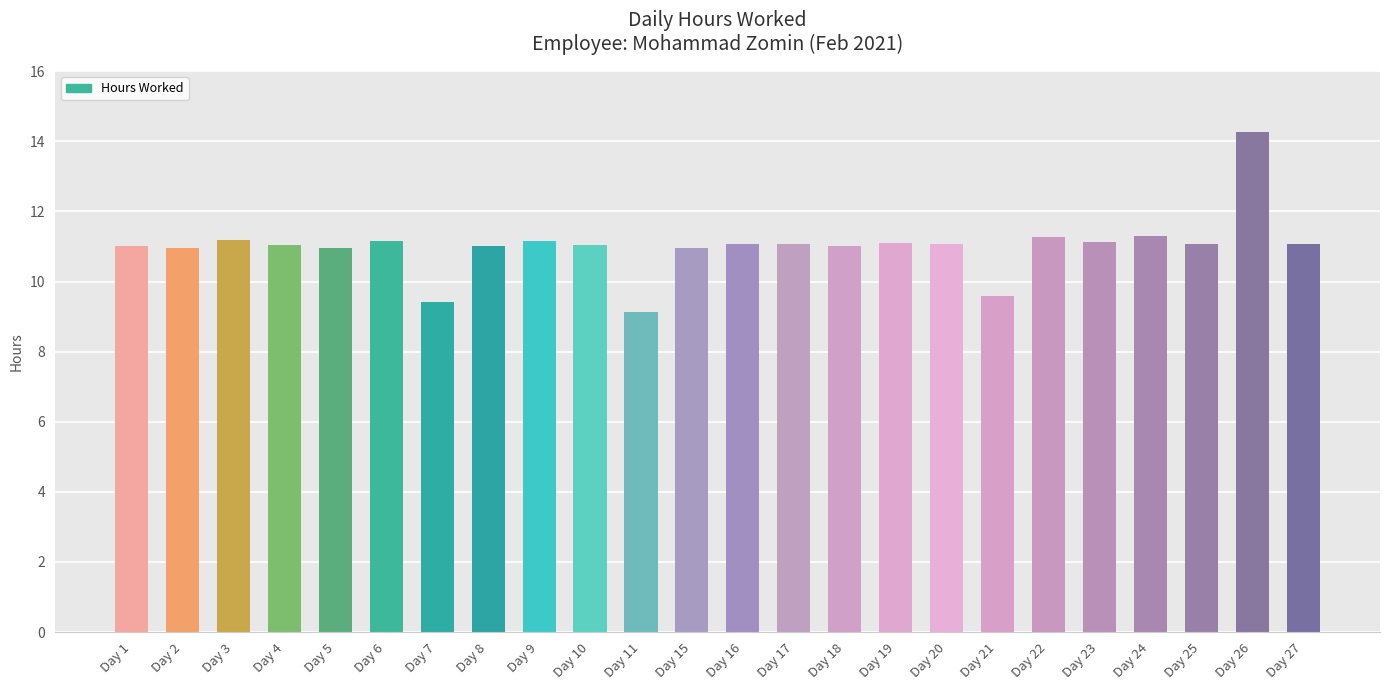

Which label corresponds to the smallest value in the chart?

Day 11